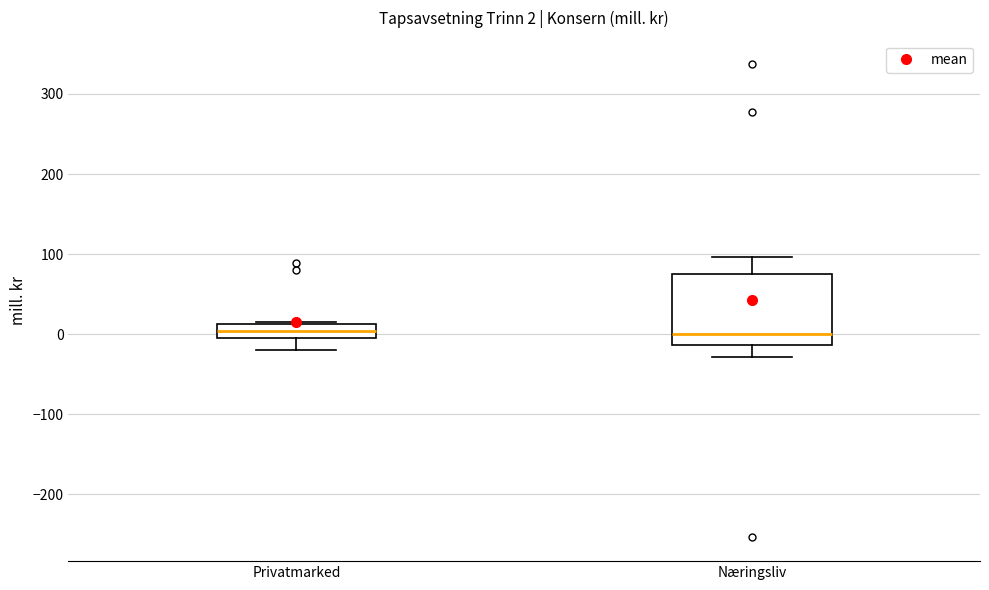

Which box is the tallest, from its lower edge to its upper edge?

Næringsliv